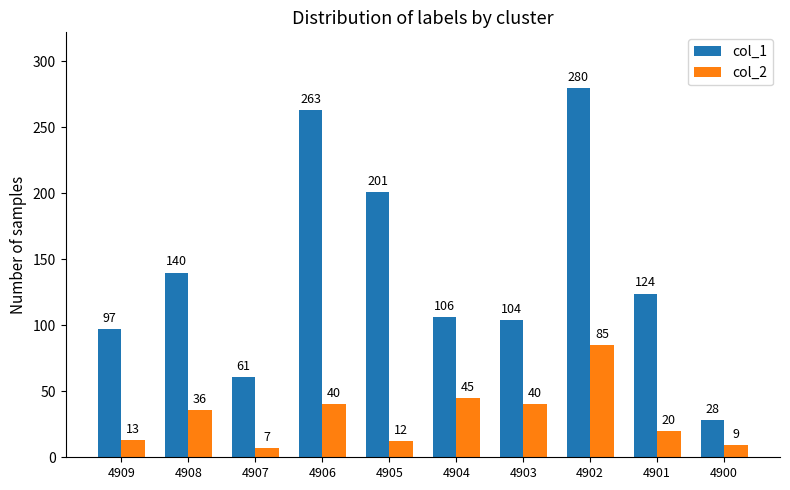

At how many categories does at least one series exceed 22?

10